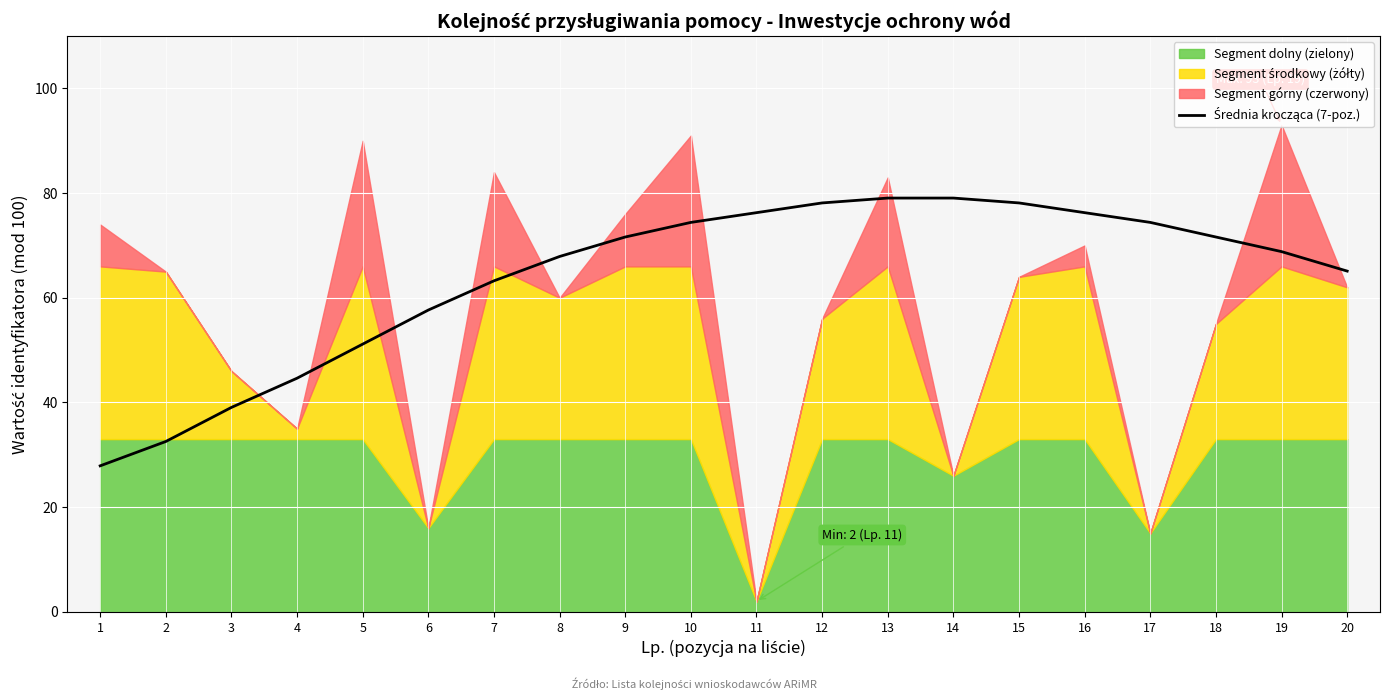

List the labels in order of value, smallest first.

1, 2, 3, 4, 5, 6, 7, 20, 8, 19, 9, 18, 10, 17, 11, 16, 12, 15, 13, 14